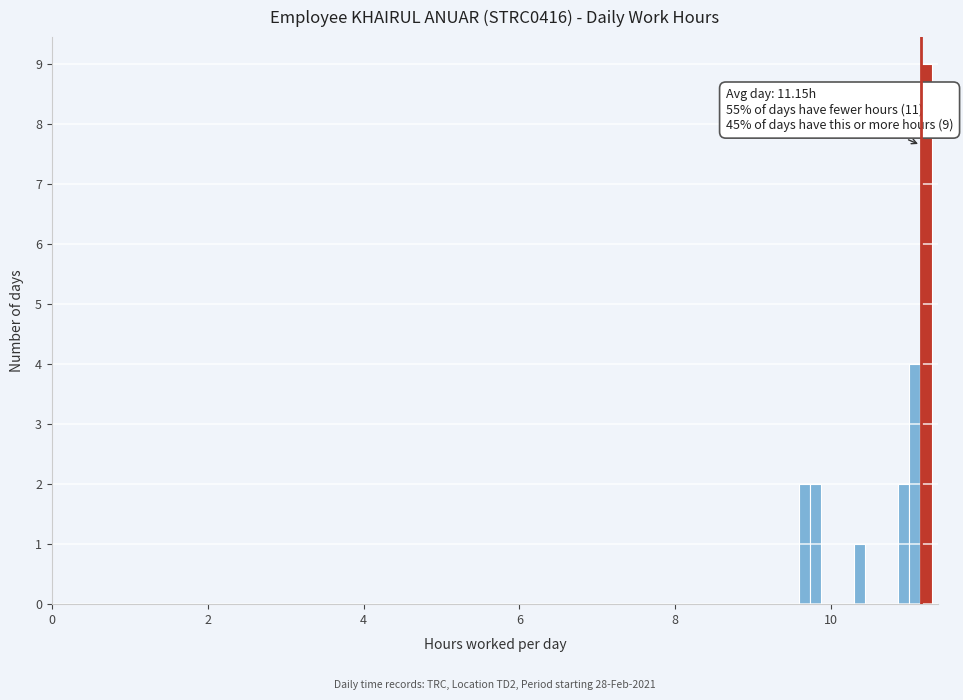

Around what value on the x-axis is the tallest bar? Give the approximate position of its centre, as read against the axis.

11.2